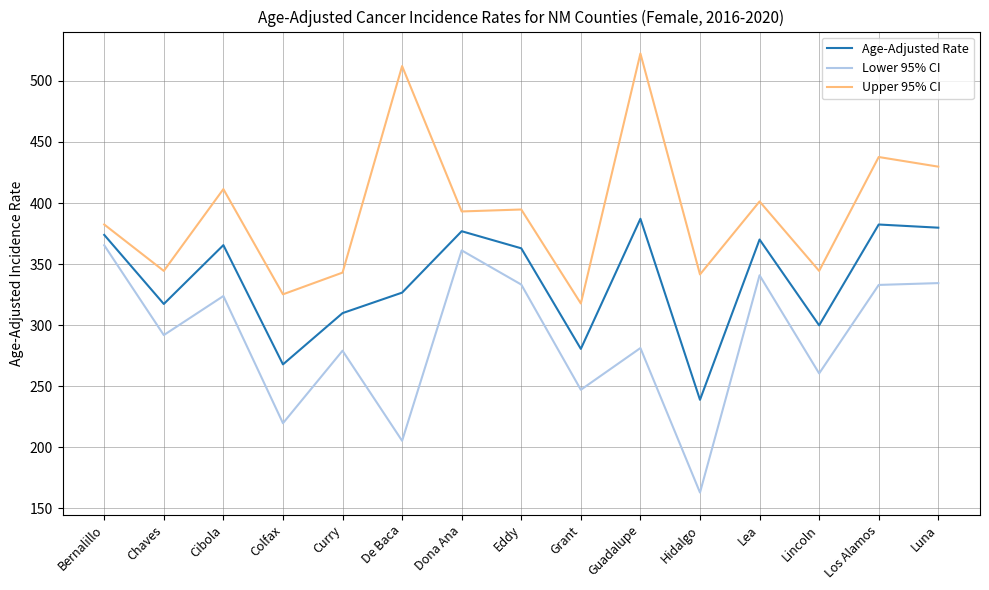

What is the difference between the Age-Adjusted Rate values at Cibola and Bernalillo?

8.4